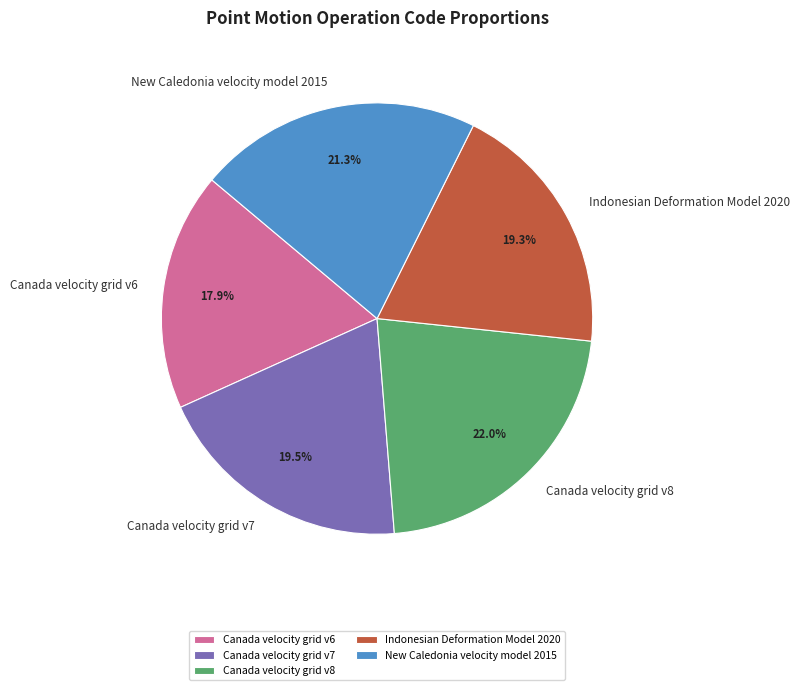

To the nearest percent, what is the difference between the Indonesian Deformation Model 2020 and Canada velocity grid v8 slice percentages?

3%